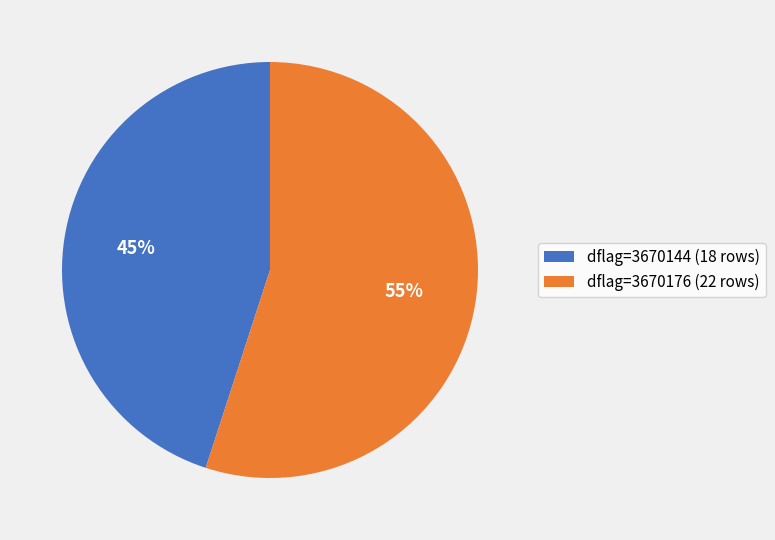

Which category accounts for the majority?

dflag=3670176